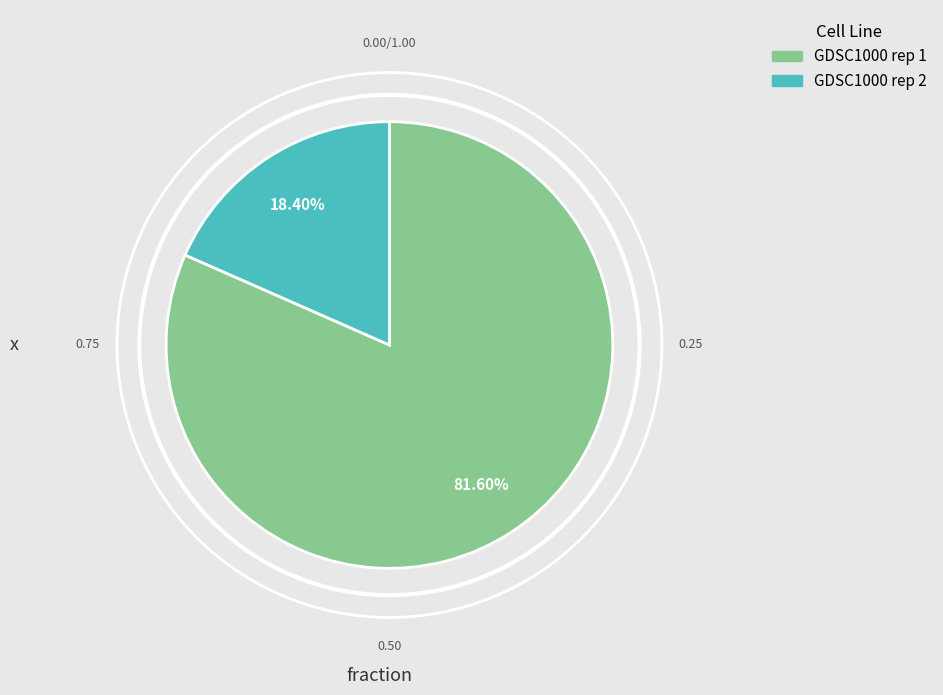

Which category accounts for the majority?

GDSC1000 rep 1